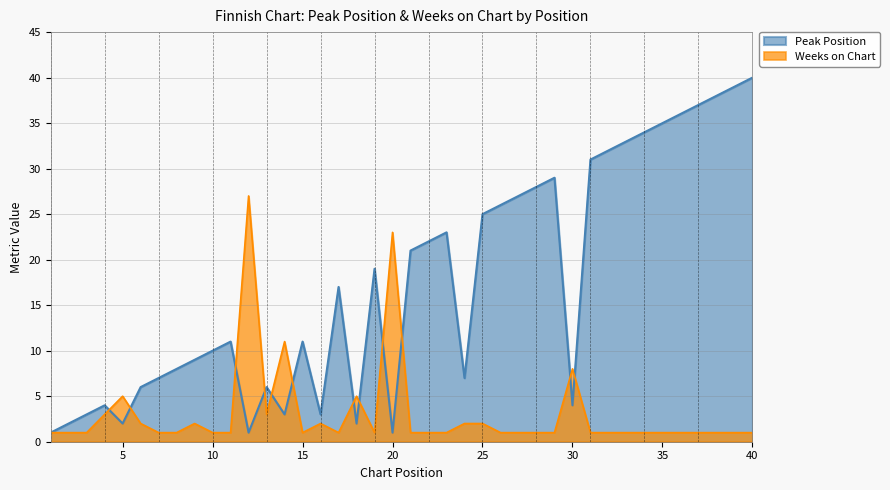

Between which two adjacent categories do Weeks on Chart and Peak Position first intersect?

4 and 5